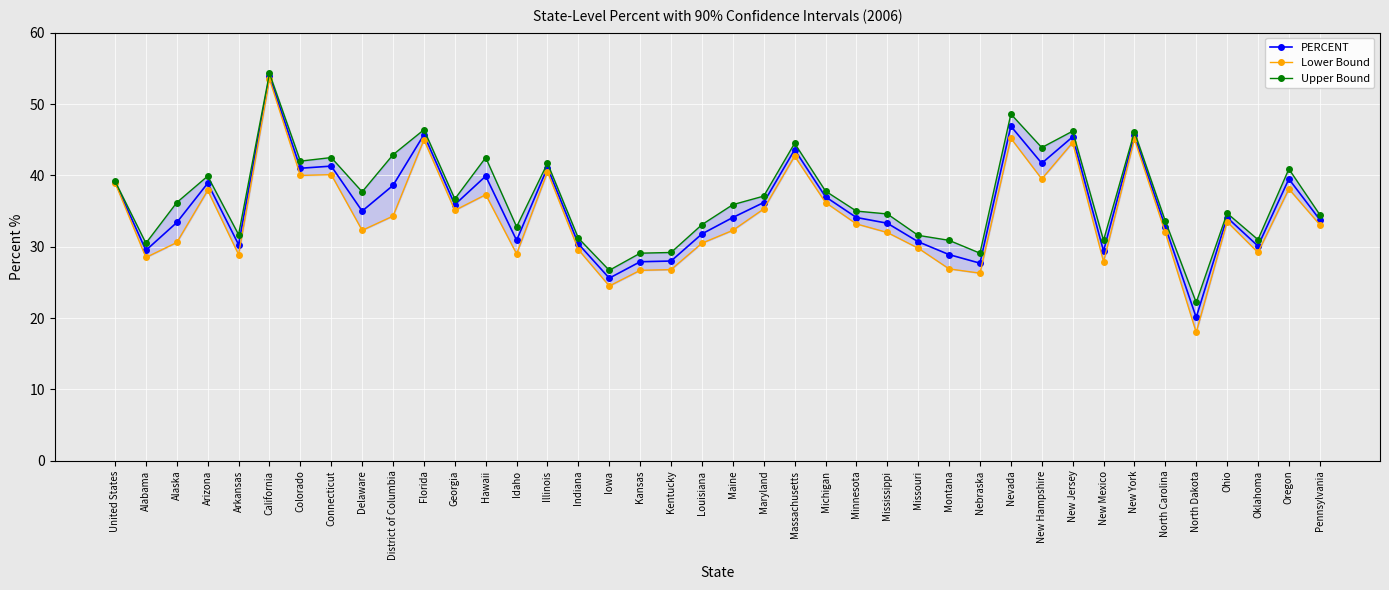

Rank the categories by Lower Bound value from lowest to highest.

North Dakota, Iowa, Nebraska, Kansas, Kentucky, Montana, New Mexico, Alabama, Arkansas, Idaho, Oklahoma, Indiana, Missouri, Louisiana, Alaska, Mississippi, North Carolina, Delaware, Maine, Pennsylvania, Minnesota, Ohio, District of Columbia, Georgia, Maryland, Michigan, Hawaii, Arizona, Oregon, United States, New Hampshire, Colorado, Connecticut, Illinois, Massachusetts, New Jersey, Florida, New York, Nevada, California